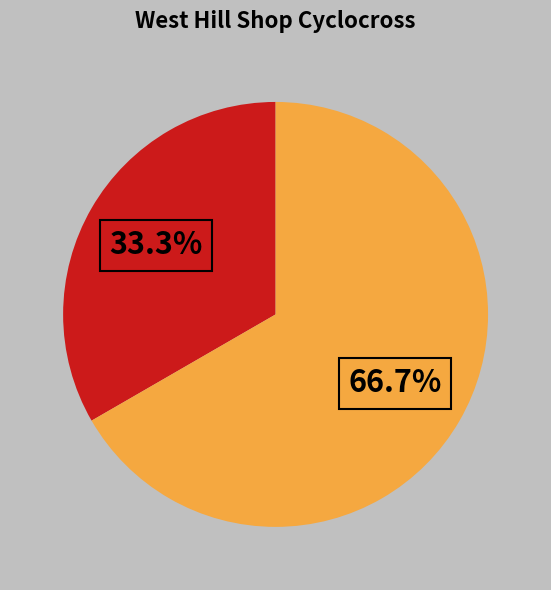

Is there a majority slice in this chart?

Yes